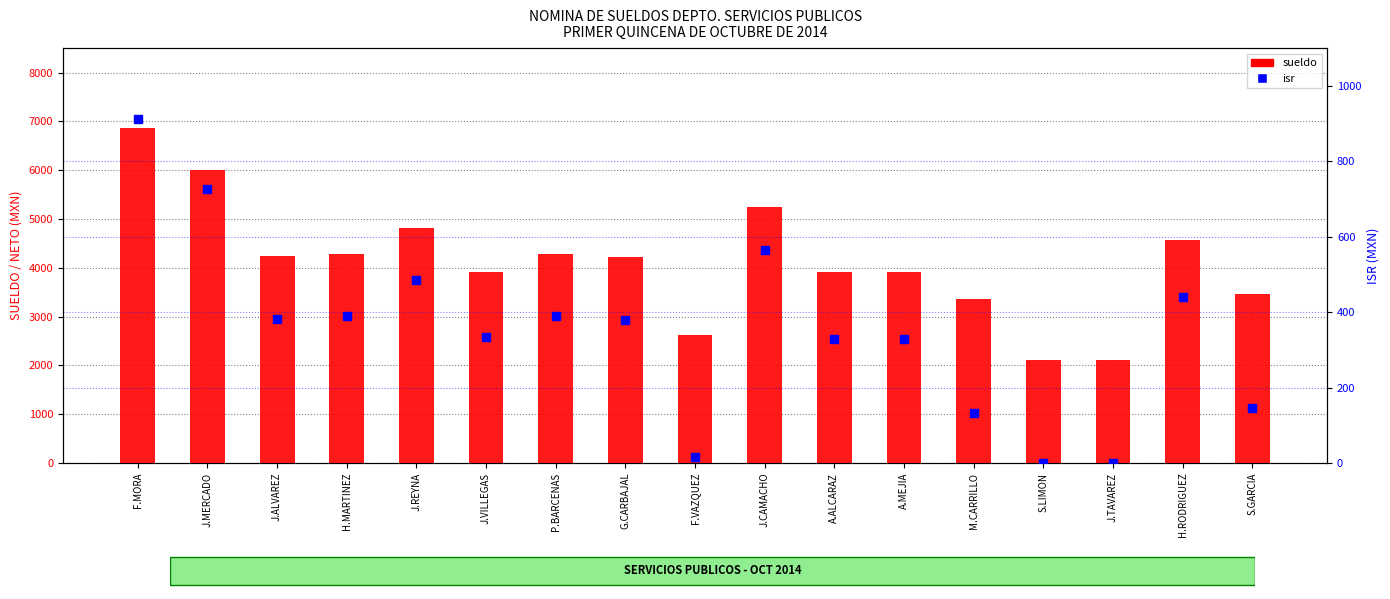

Which series has the largest total across all categories?

sueldo